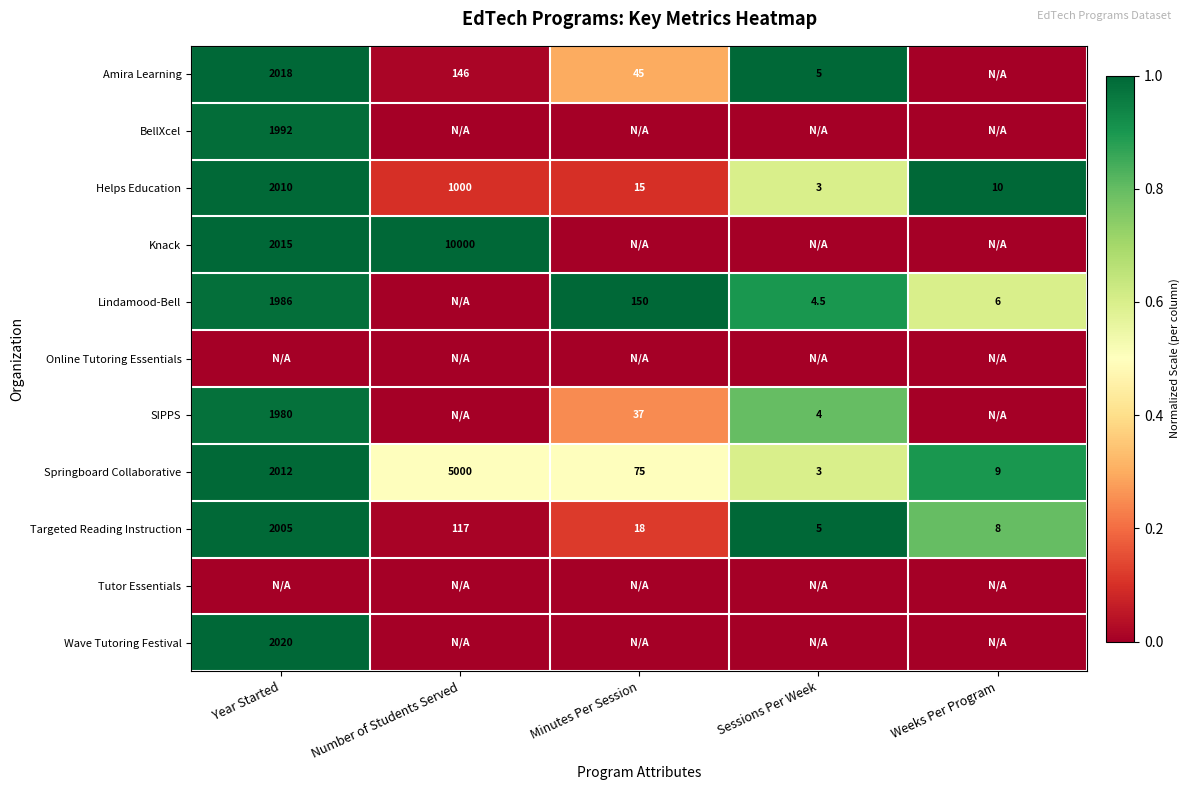

What is the approximate value of Targeted Reading Instruction at Minutes Per Session?

18.0